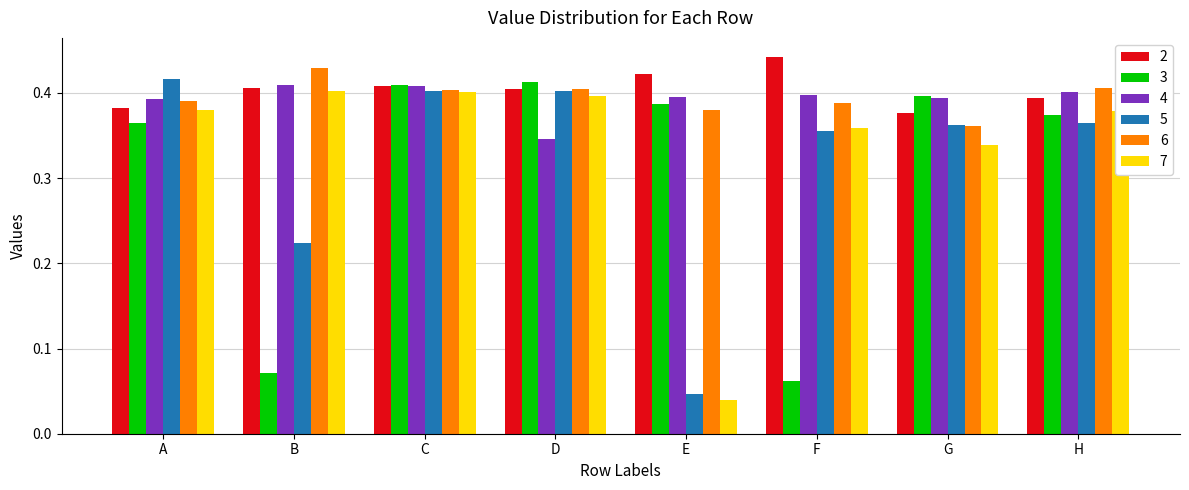

How many 4 values are between 0 and 1?

8